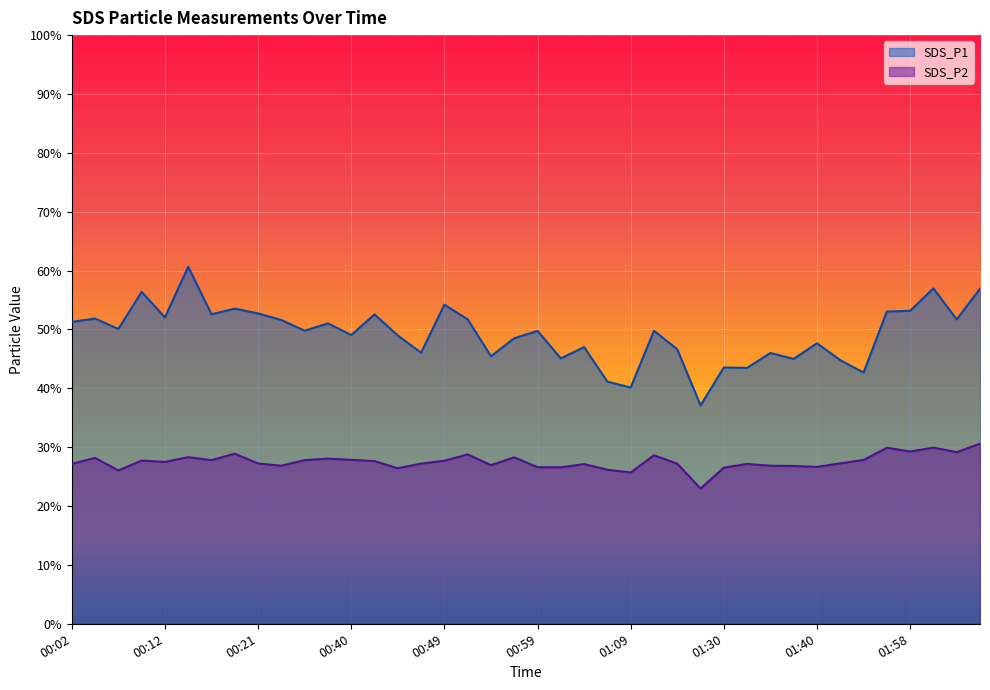

List the labels in order of SDS_P2 value, largest first.

02:06, 02:01, 01:56, 01:58, 02:03, 00:19, 00:52, 01:11, 00:14, 00:57, 00:04, 00:37, 00:40, 01:53, 00:16, 00:35, 00:09, 00:49, 00:42, 00:12, 01:42, 00:21, 00:47, 01:14, 00:02, 01:32, 01:04, 00:54, 00:24, 01:35, 01:37, 01:40, 00:59, 01:02, 01:30, 00:44, 01:07, 00:07, 01:09, 01:27